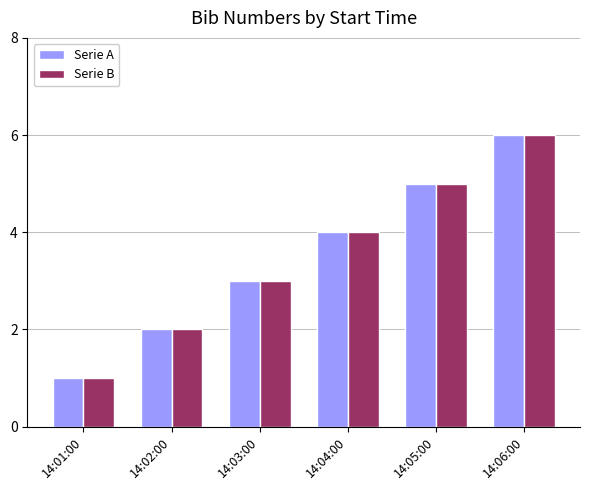

How many values in the Serie B series are below 4?

3